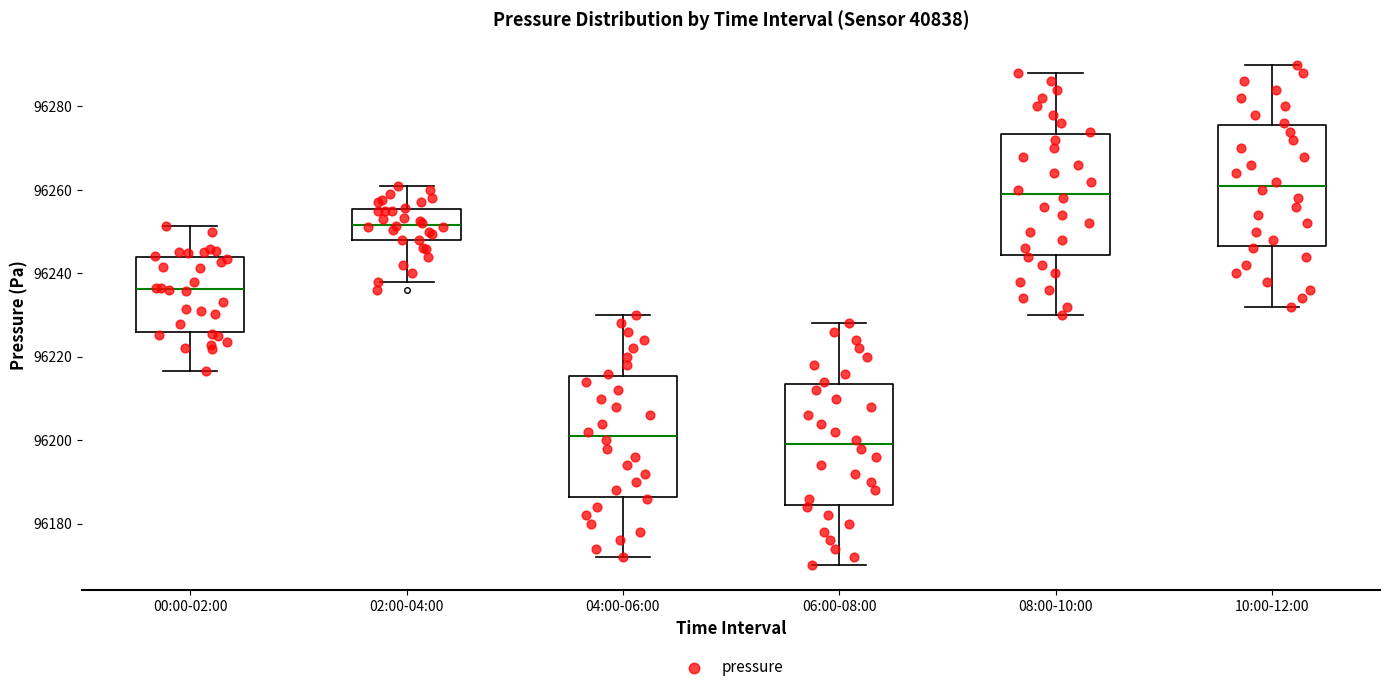

Which box has the lowest median line?

06:00-08:00